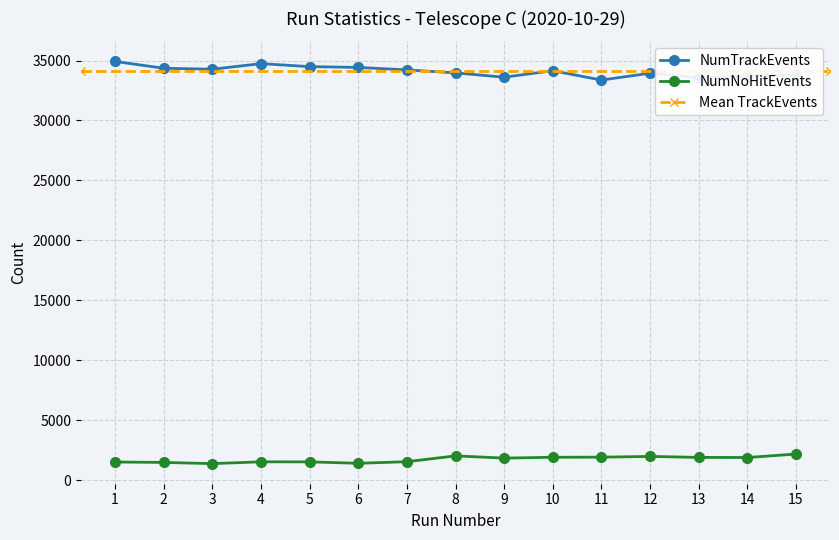

What is the spread (max minus min) of values at 5?

32969